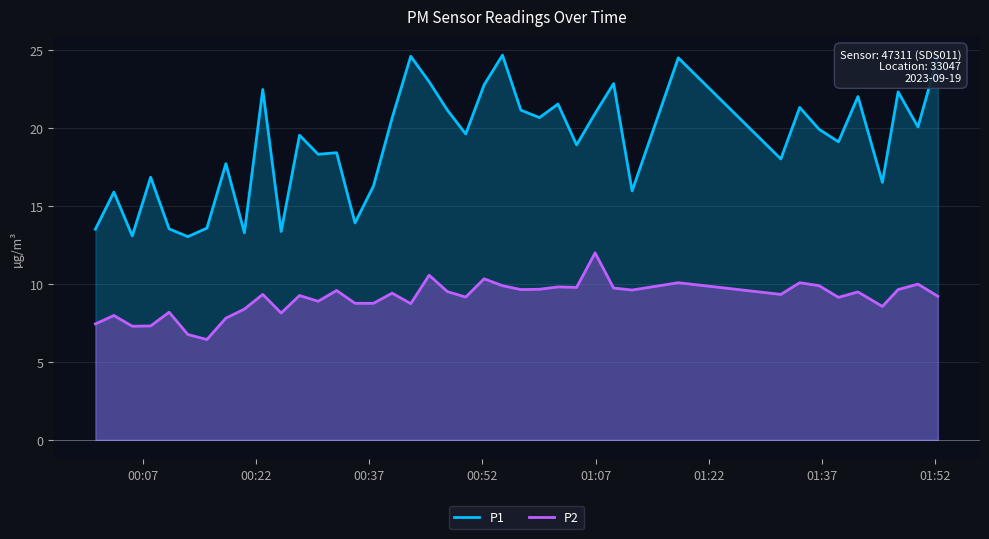

Rank the series by their average value, from highest to lowest.

P1, P2